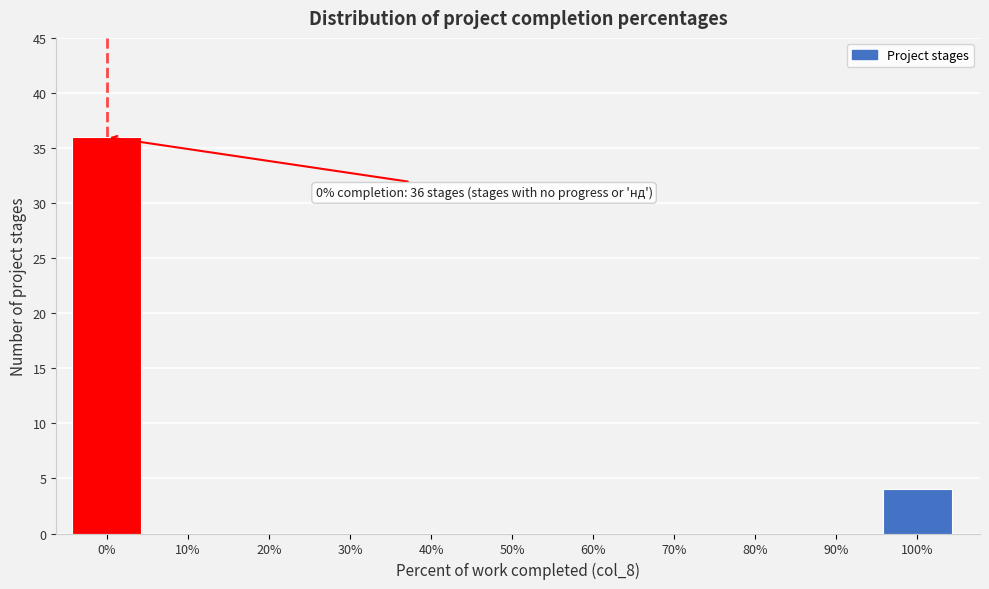

Reading left to right, extract all data points from this chart.

0%=36	10%=0	20%=0	30%=0	40%=0	50%=0	60%=0	70%=0	80%=0	90%=0	100%=4